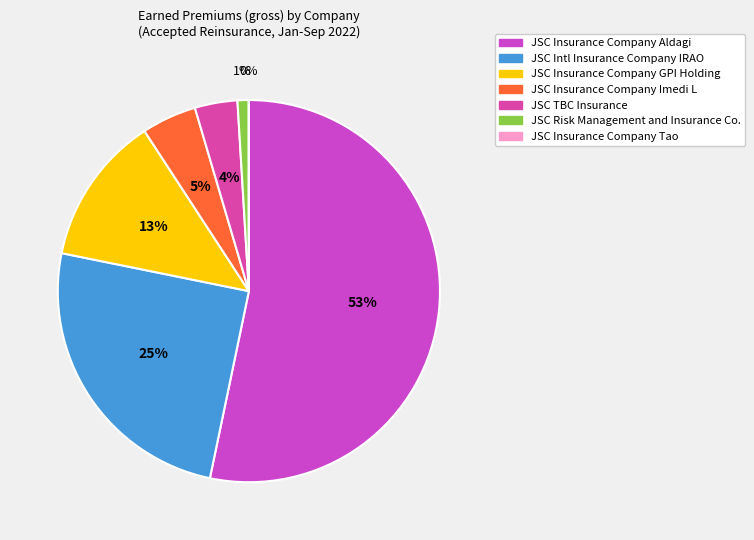

To the nearest percent, what is the difference between the largest and smallest slice percentages?

53%